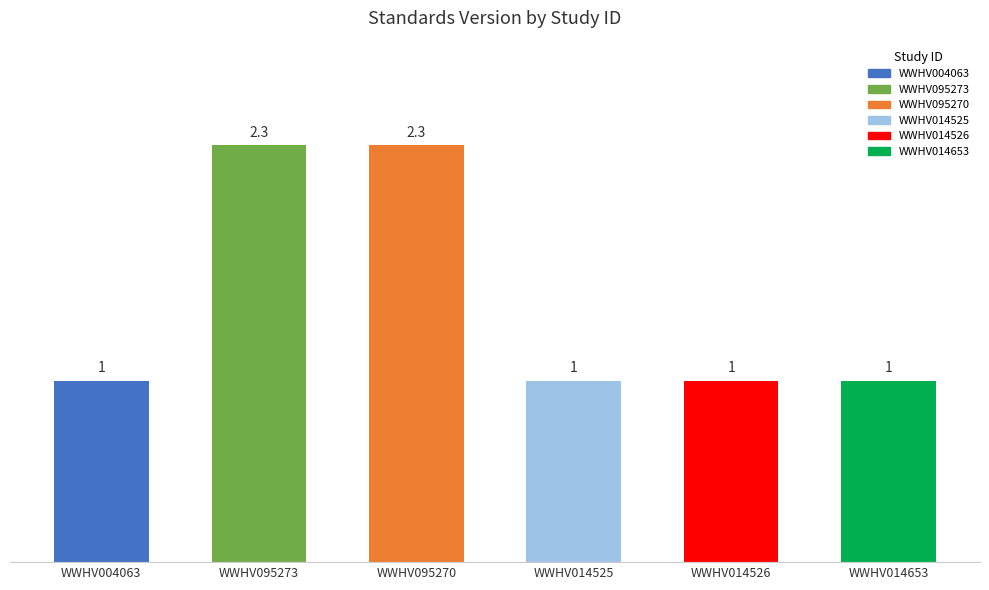

Which has a higher value, WWHV095270 or WWHV014653?

WWHV095270